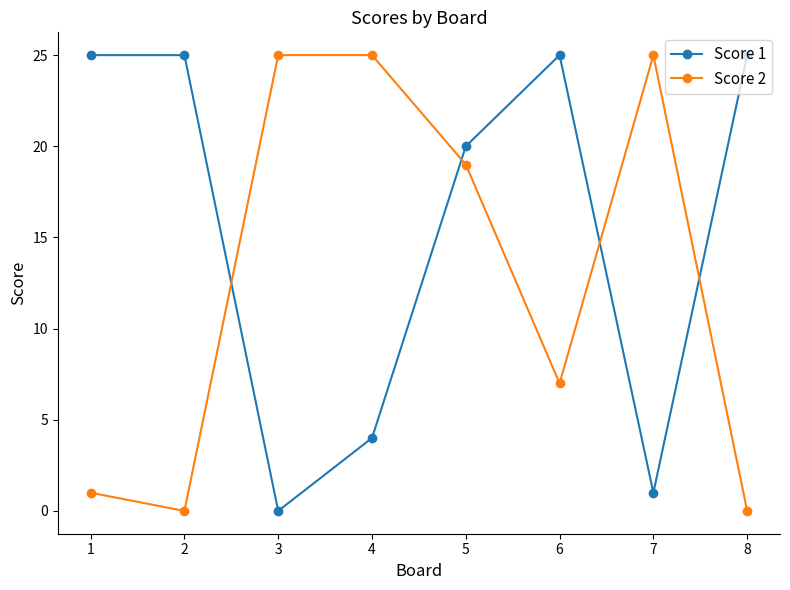

How many distinct data groups are displayed?

2